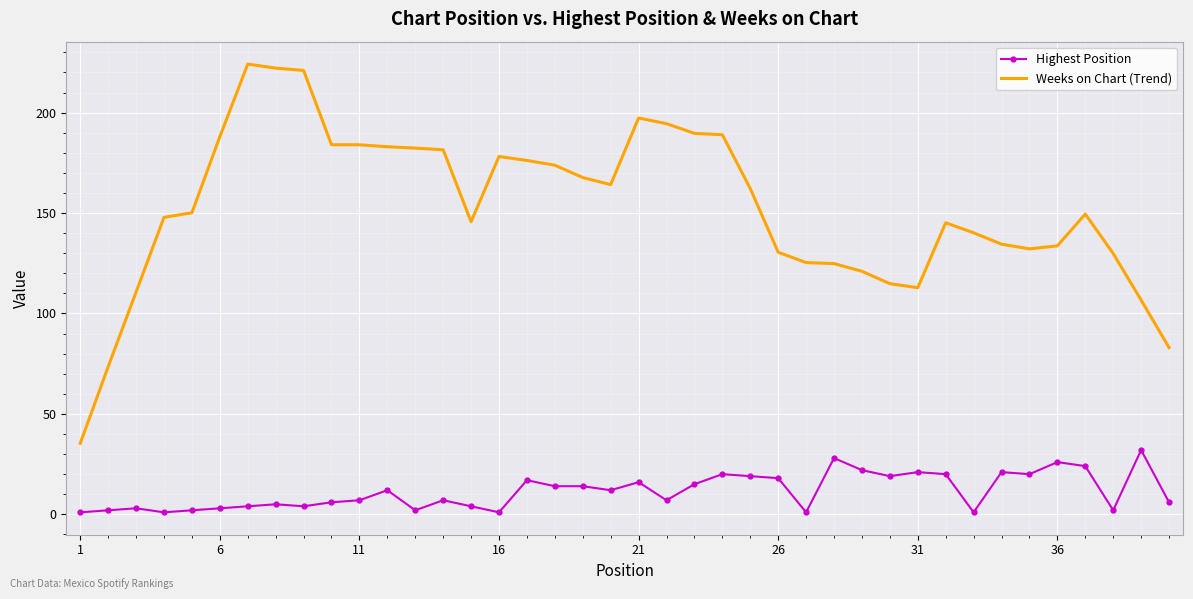

What is the maximum value for Weeks on Chart (Trend)?

224.2